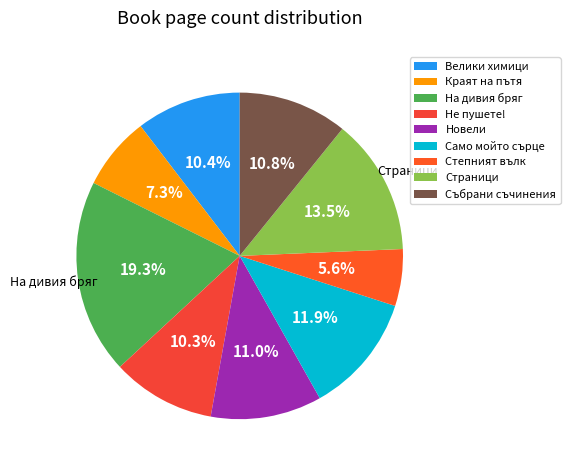

Count the number of slices in the pie.

9